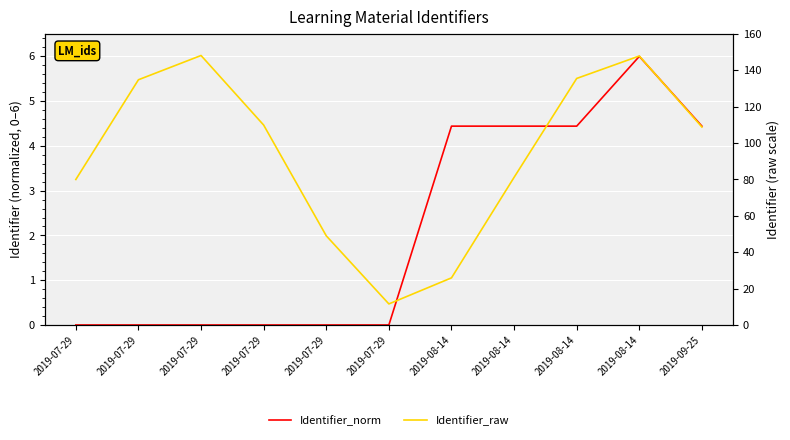

Which label corresponds to the largest value in the chart?

2019-07-29